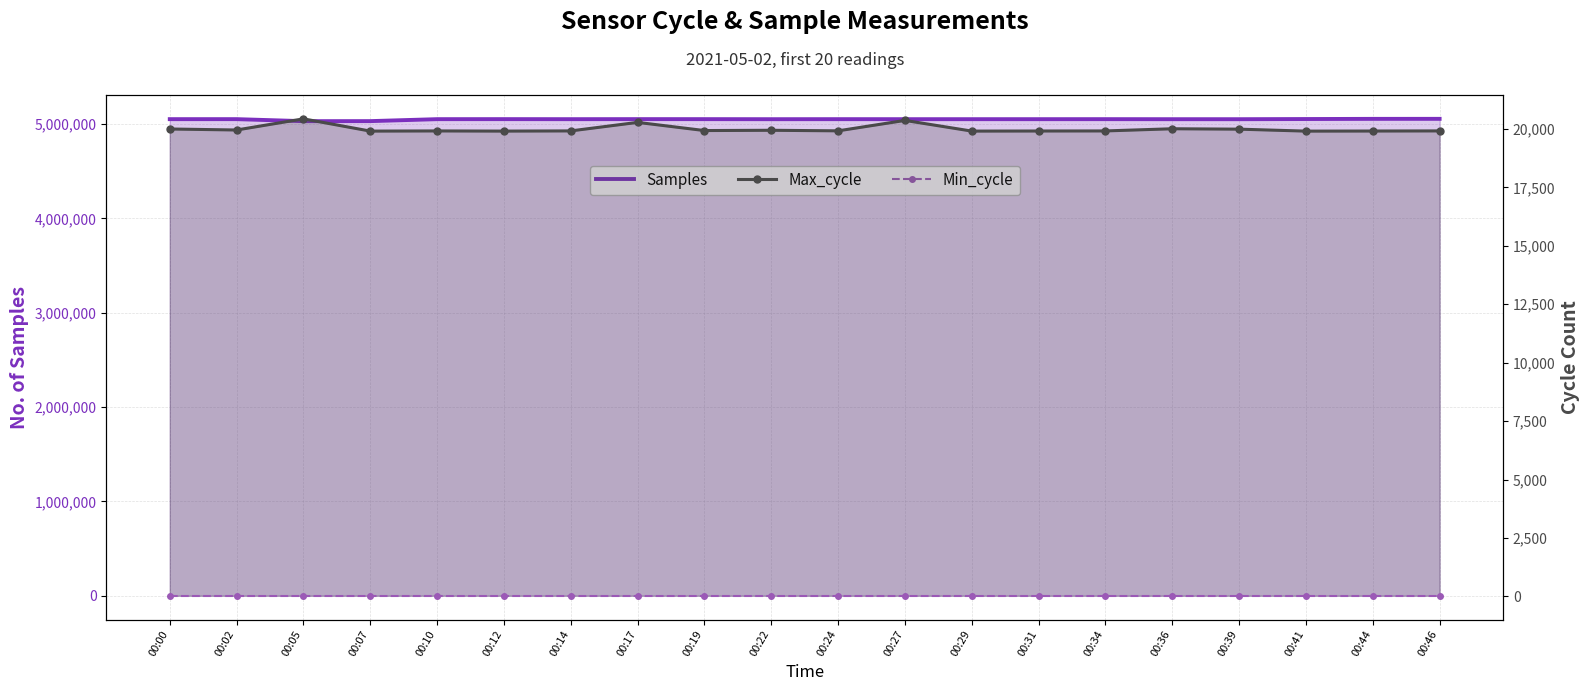

What is the average value of the Samples series?

5050195